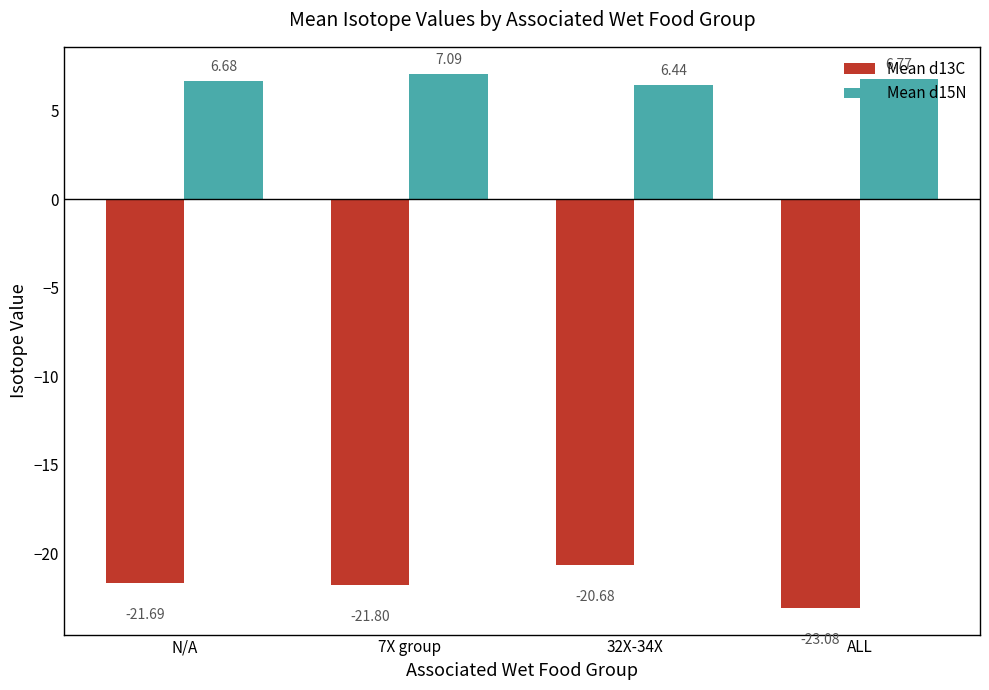

Is it true that Mean d15N equals 4.4 at 7X group?

False